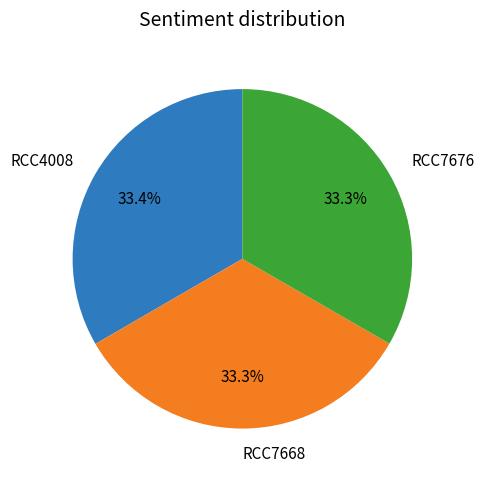

Approximately how many times larger is the value at RCC7668 compared to RCC7676?

1.0